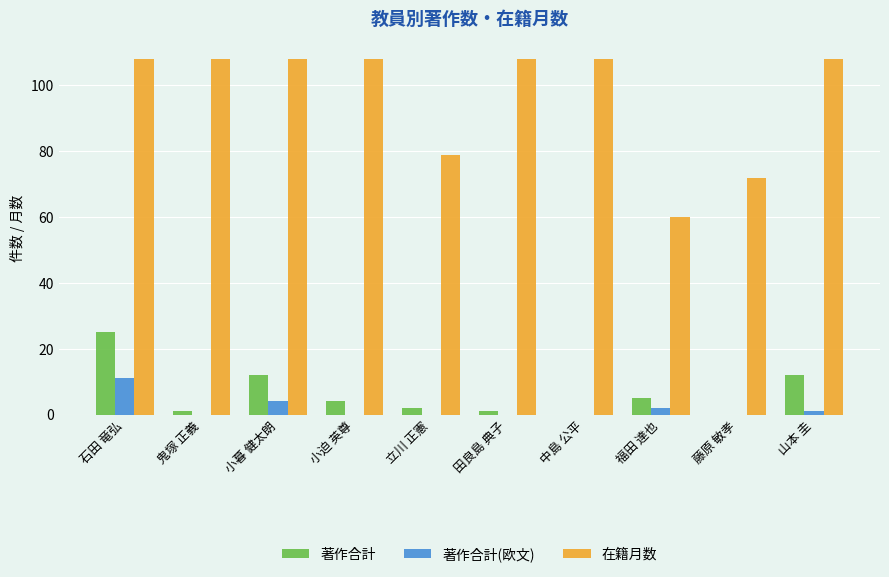

Between 小迫 英尊 and 福田 達也, which series saw the biggest shift?

在籍月数